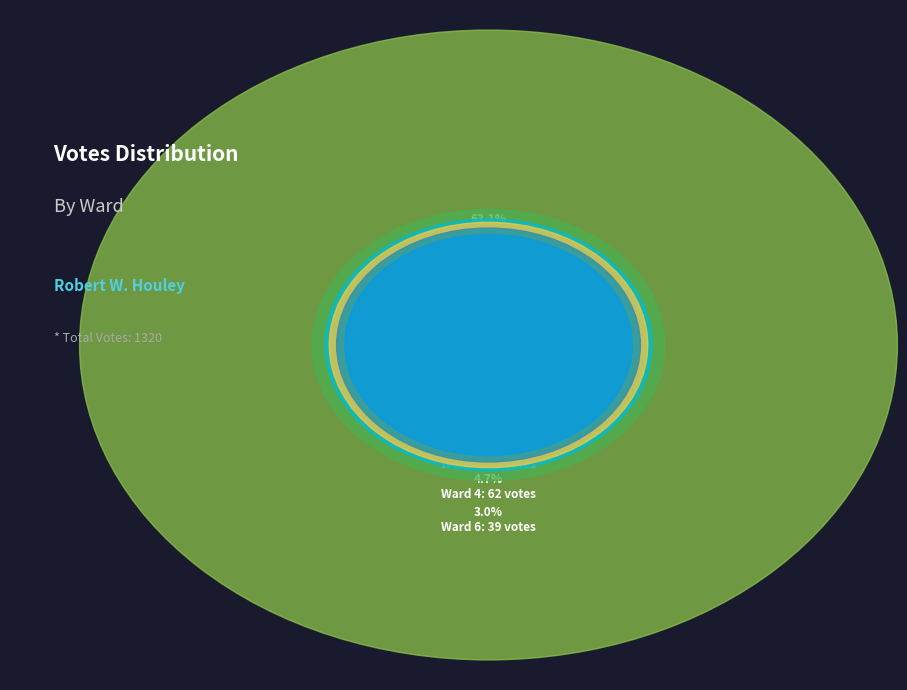

Does any single category account for the majority?

Yes